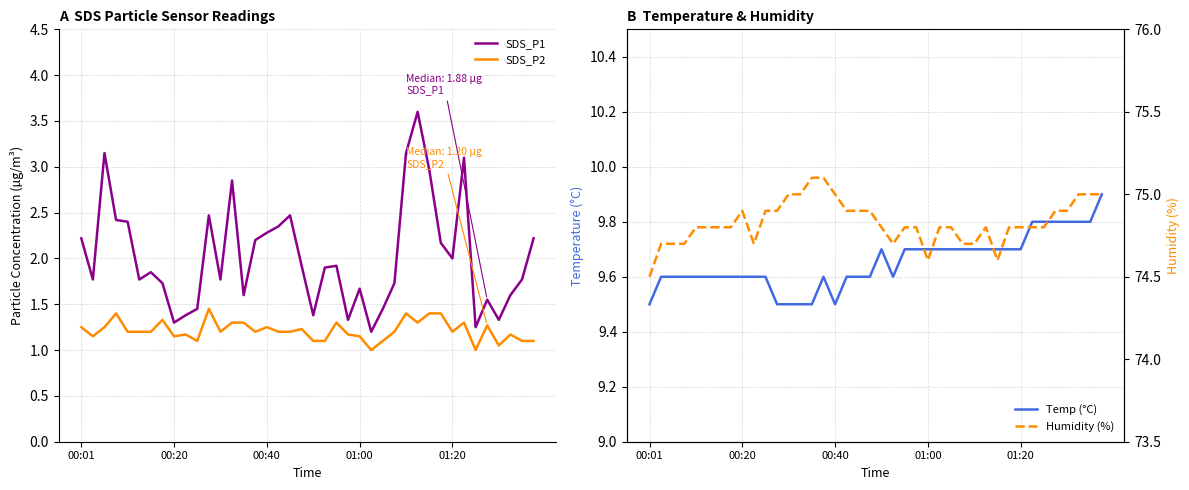

True or false: SDS_P1 and SDS_P2 cross at least once.

False